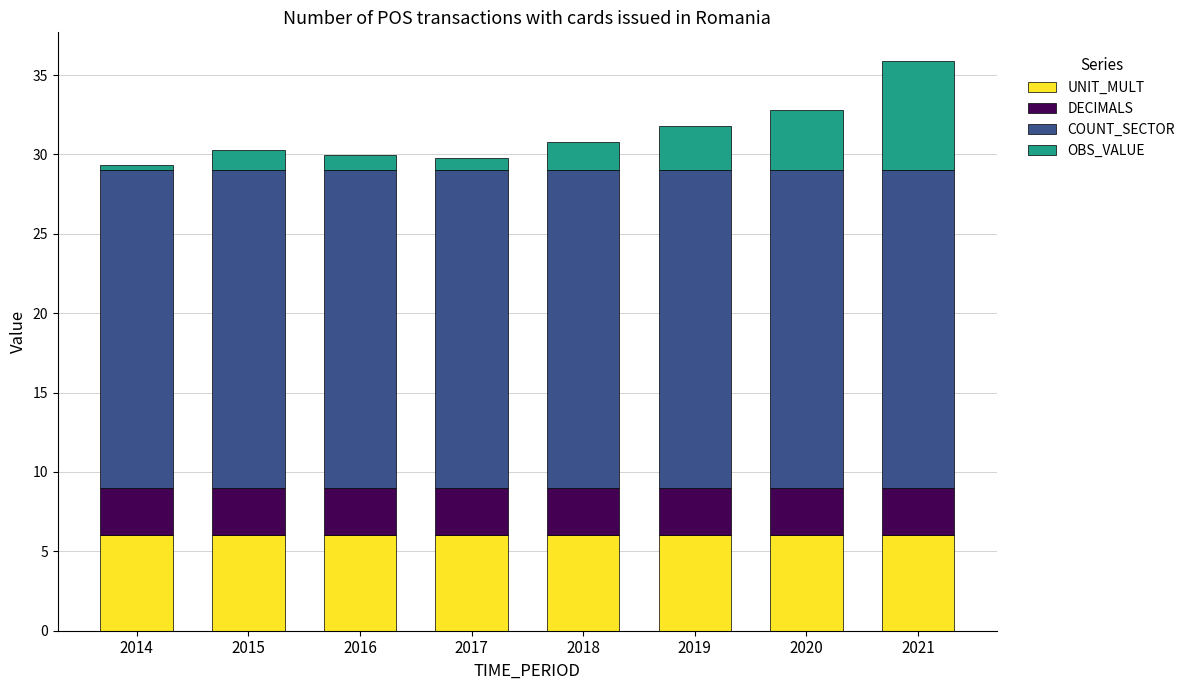

True or false: UNIT_MULT has a value of 6.0 at 2021.

True